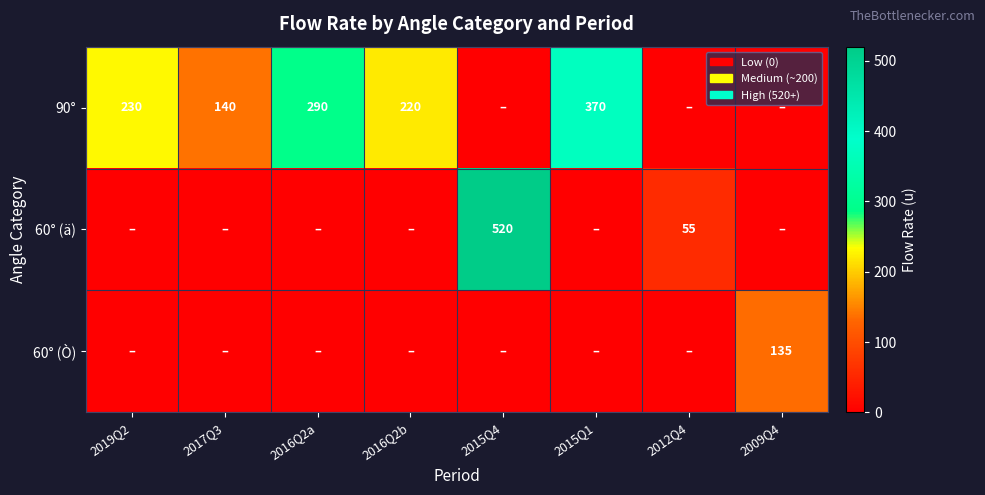

How many series are shown in this chart?

3